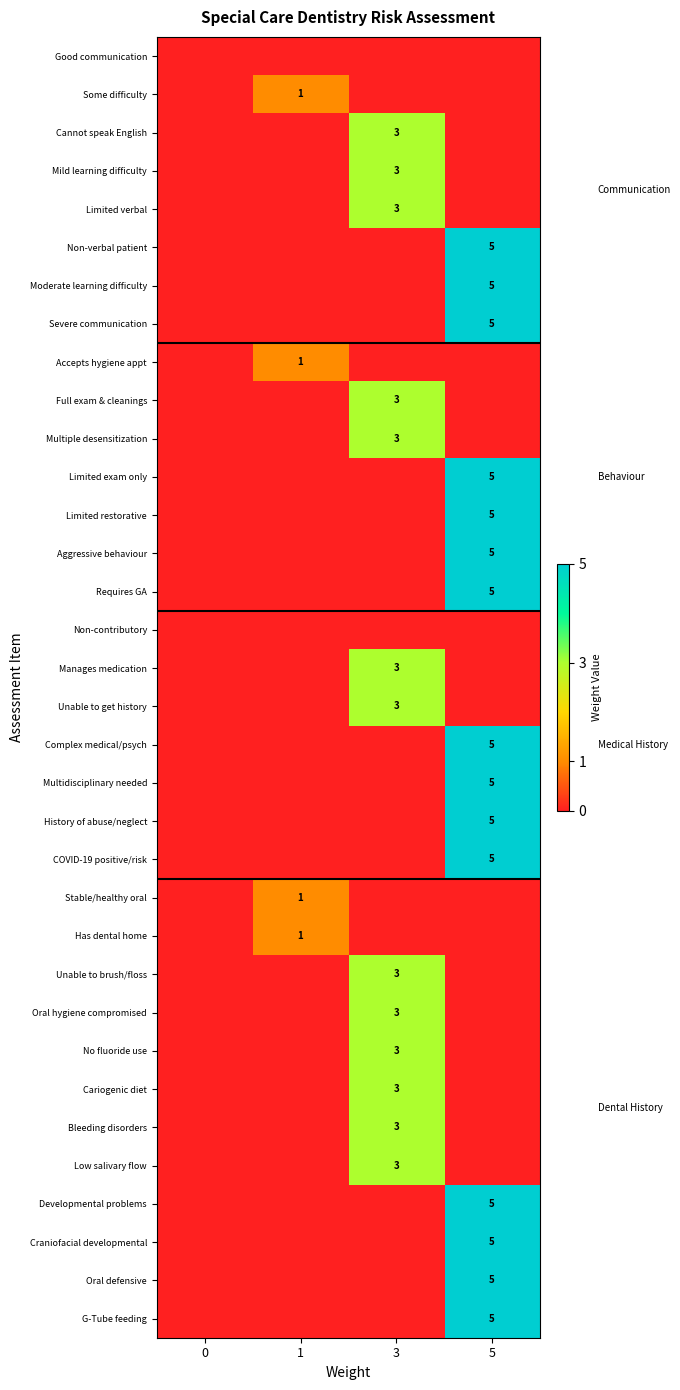

At which category is the sum across all series the highest?

5